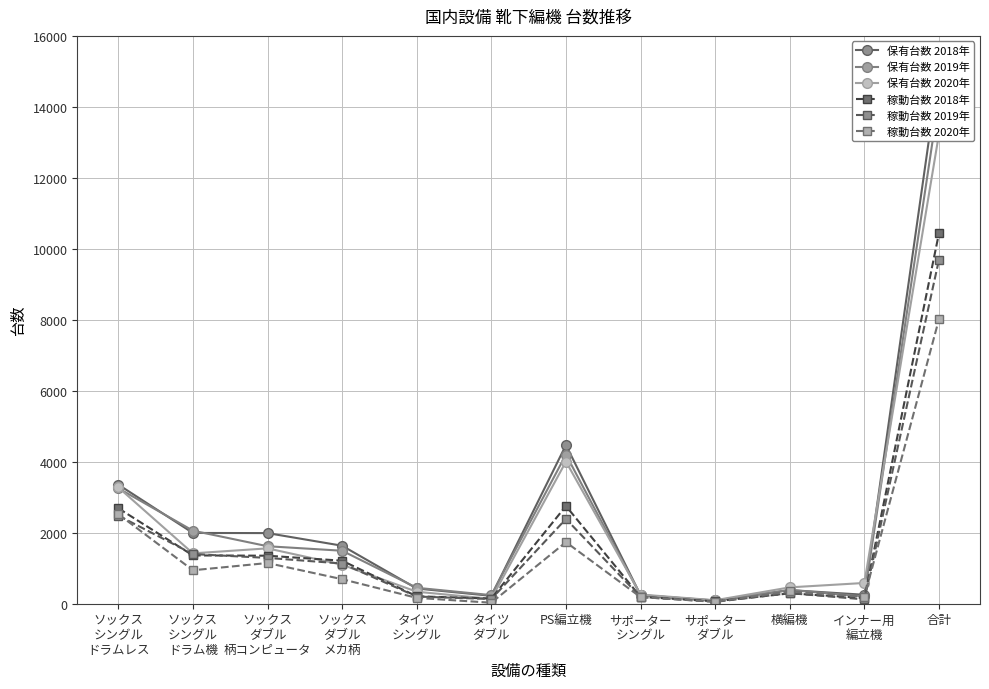

Rank the categories by 稼動台数 2019年 value from highest to lowest.

合計, ソックス
シングル
ドラムレス, PS編立機, ソックス
シングル
ドラム機, ソックス
ダブル
柄コンピュータ, ソックス
ダブル
メカ柄, 横編機, タイツ
シングル, サポーター
シングル, タイツ
ダブル, インナー用
編立機, サポーター
ダブル